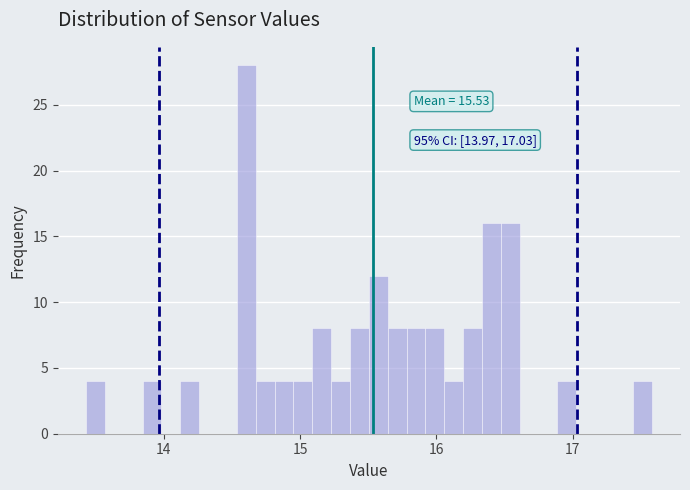

Read against the x-axis, roughly where is the centre of the tallest bar?

14.6